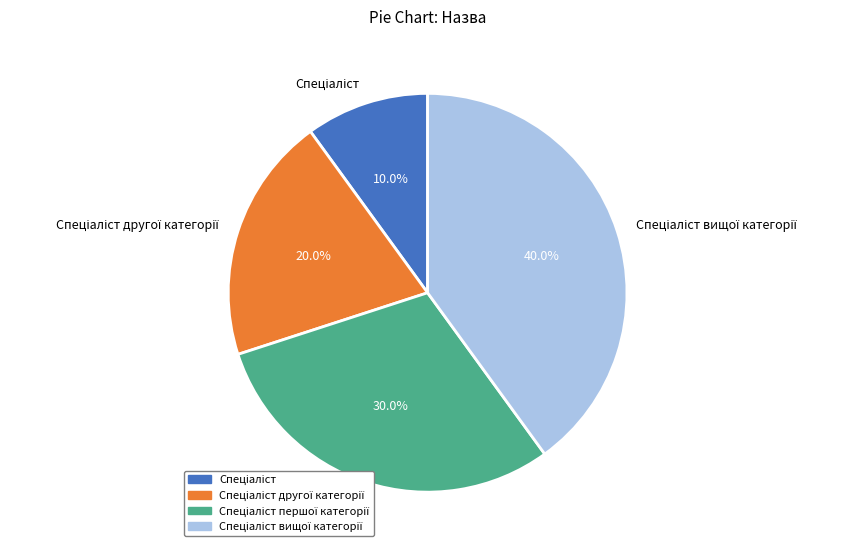

Does any single category account for the majority?

No